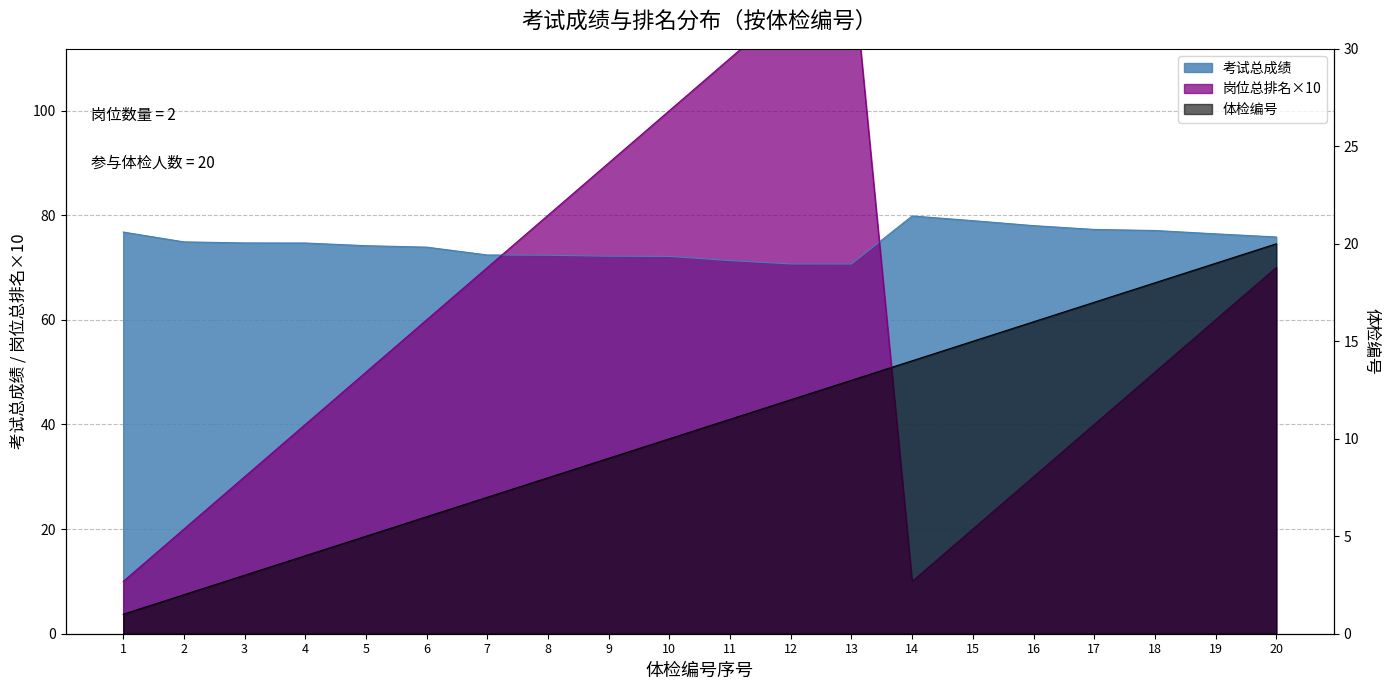

At which category does 岗位总排名 reach its first local peak?

13